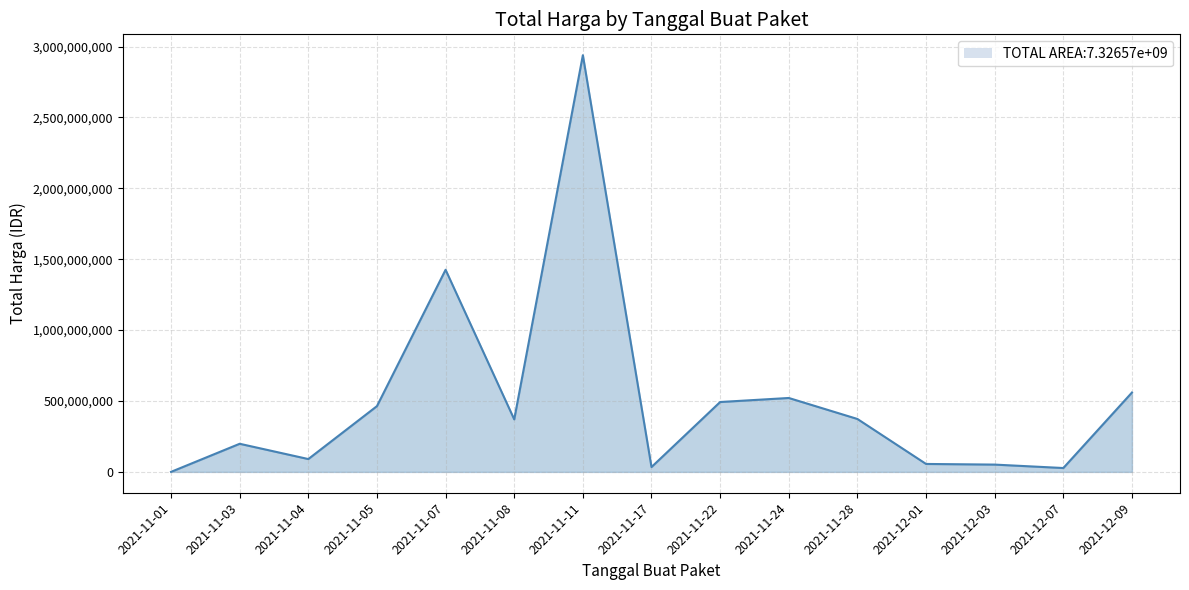

True or false: there are more than 2 points higher than both neighbors.

True